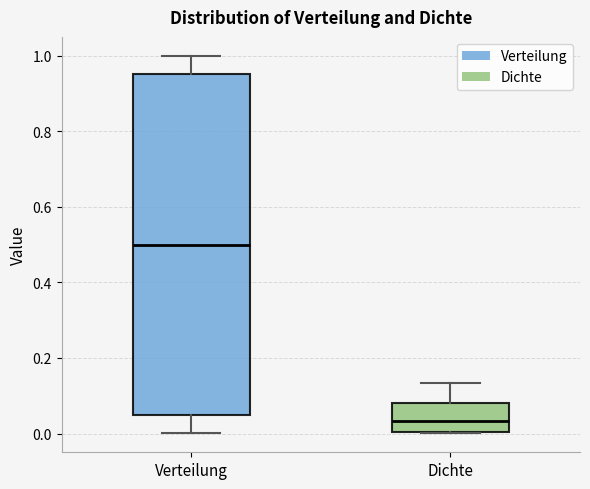

Comparing the boxes themselves (not the whiskers), which one is the tallest?

Verteilung